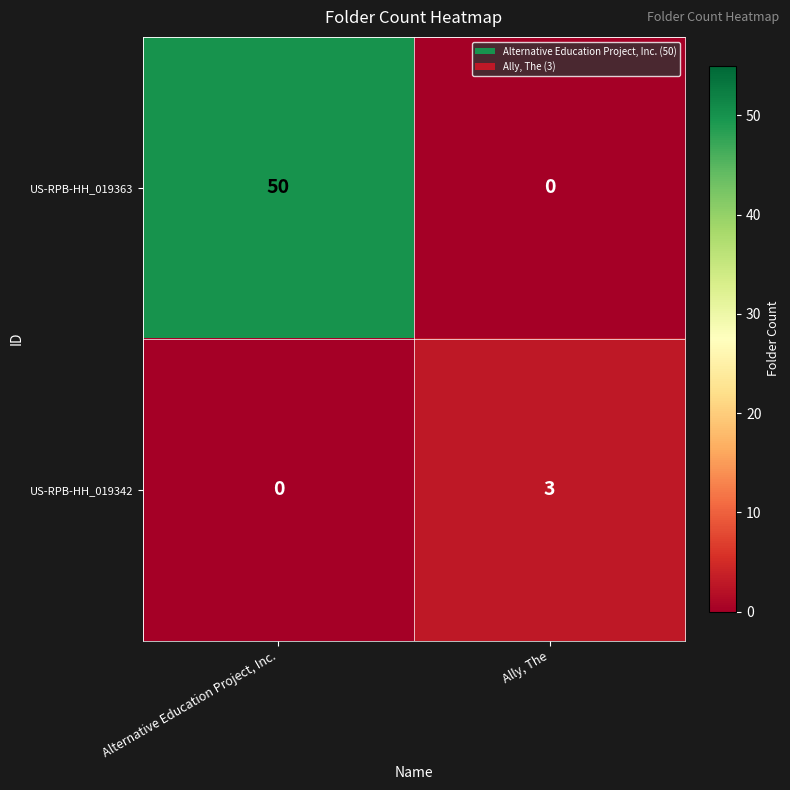

Which series has the widest spread of values?

US-RPB-HH_019363